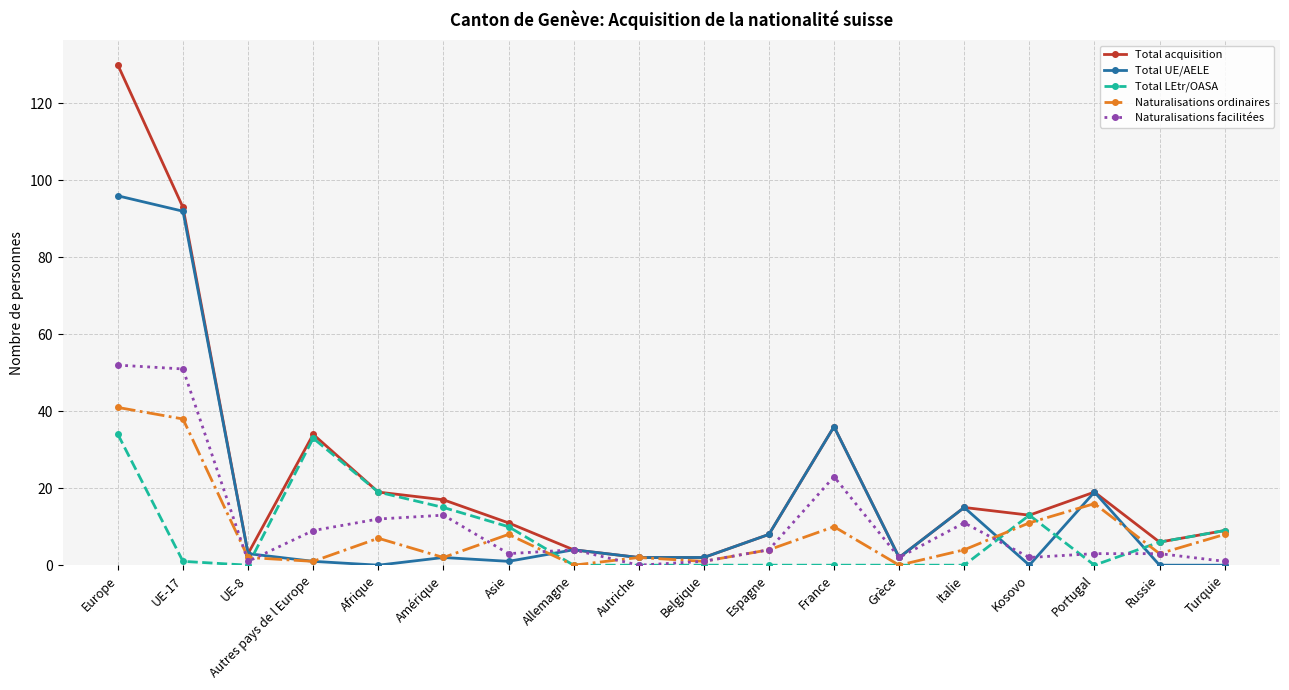

What is the average value of the Total UE/AELE series?

16